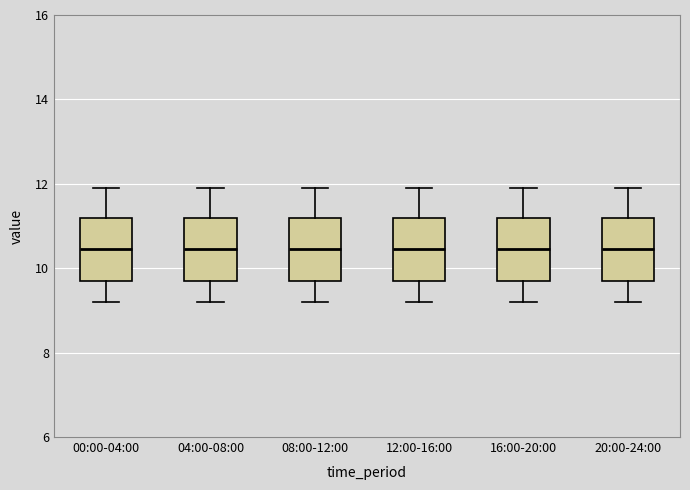

Reading left to right, read every box against the y-axis: the position of its median line, the range the box covers, and the ends of its whiskers. The values are not printed on the chart, so give them approximately, as read against the axis.

00:00-04:00: median 10.4, box 9.8 to 11.2, whiskers 9.2 to 12.0
04:00-08:00: median 10.4, box 9.8 to 11.2, whiskers 9.2 to 12.0
08:00-12:00: median 10.4, box 9.8 to 11.2, whiskers 9.2 to 12.0
12:00-16:00: median 10.4, box 9.8 to 11.2, whiskers 9.2 to 12.0
16:00-20:00: median 10.4, box 9.8 to 11.2, whiskers 9.2 to 12.0
20:00-24:00: median 10.4, box 9.8 to 11.2, whiskers 9.2 to 12.0